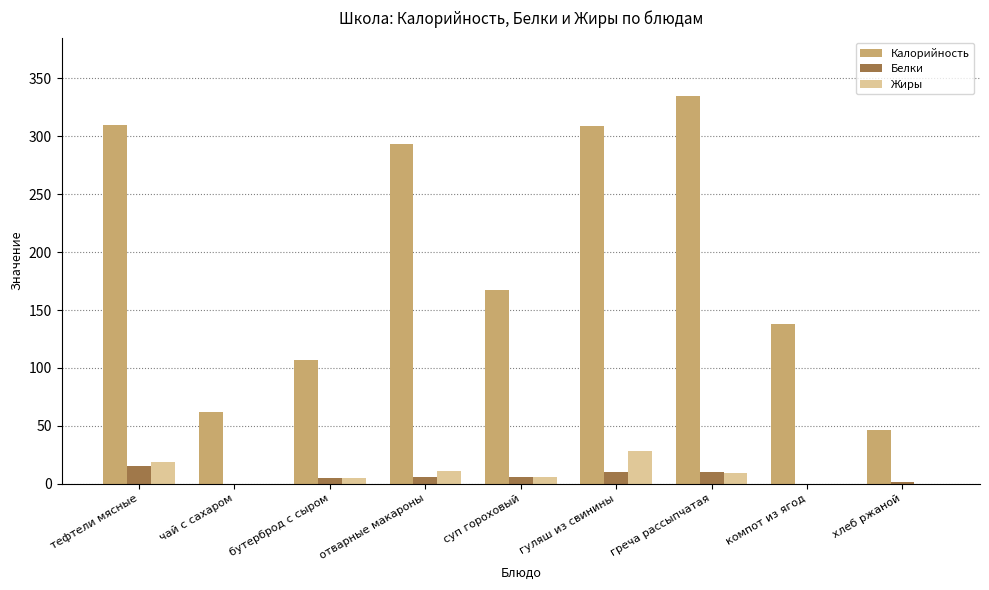

What is the sum of all Жиры values?

78.3